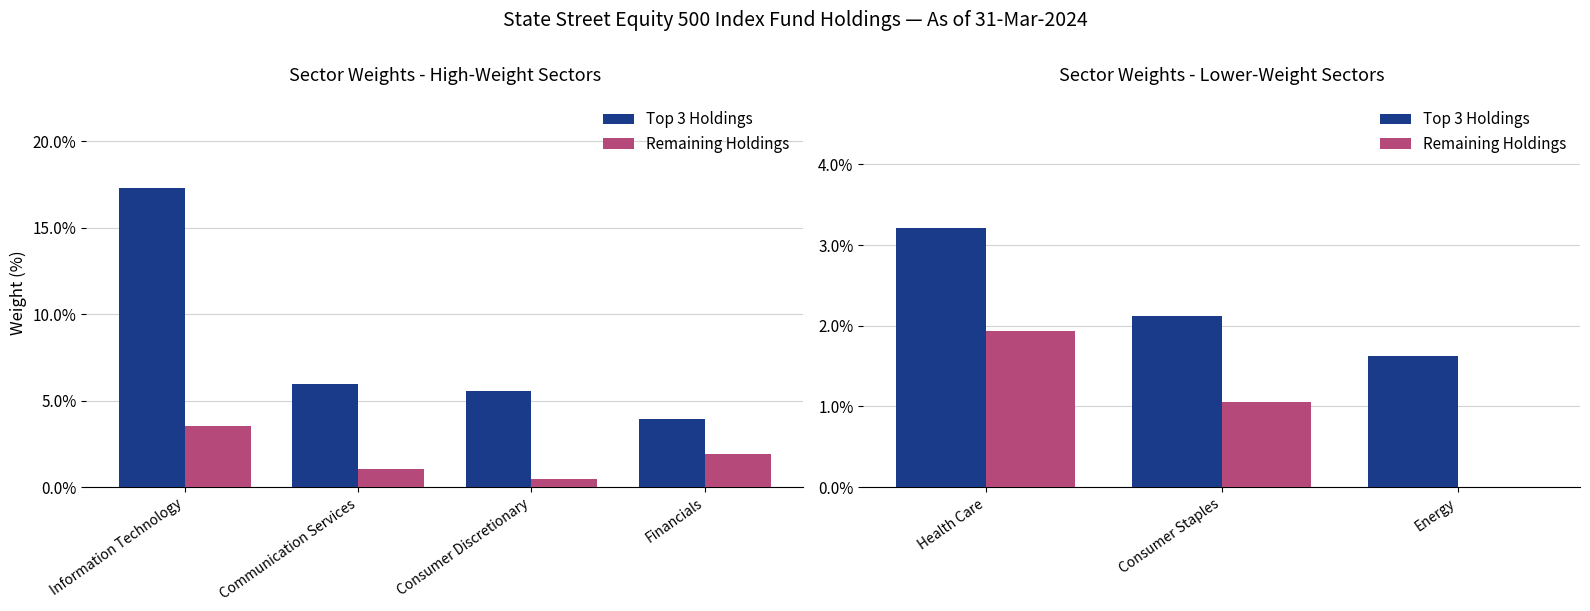

The value of Remaining Holdings at Energy is 1.2. True or false?

False